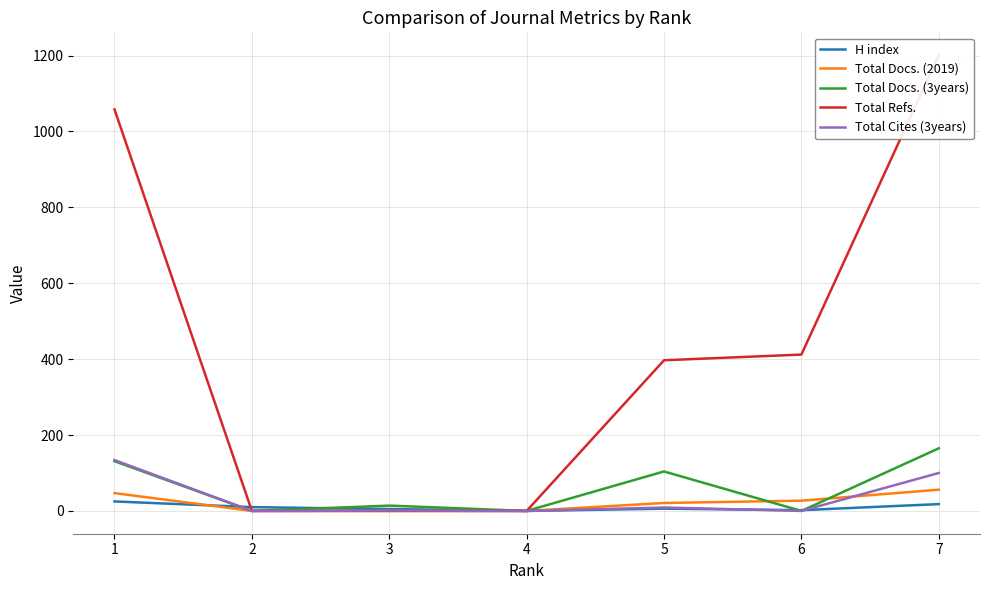

The Total Docs. (2019) series shows 0 at 4. True or false?

True